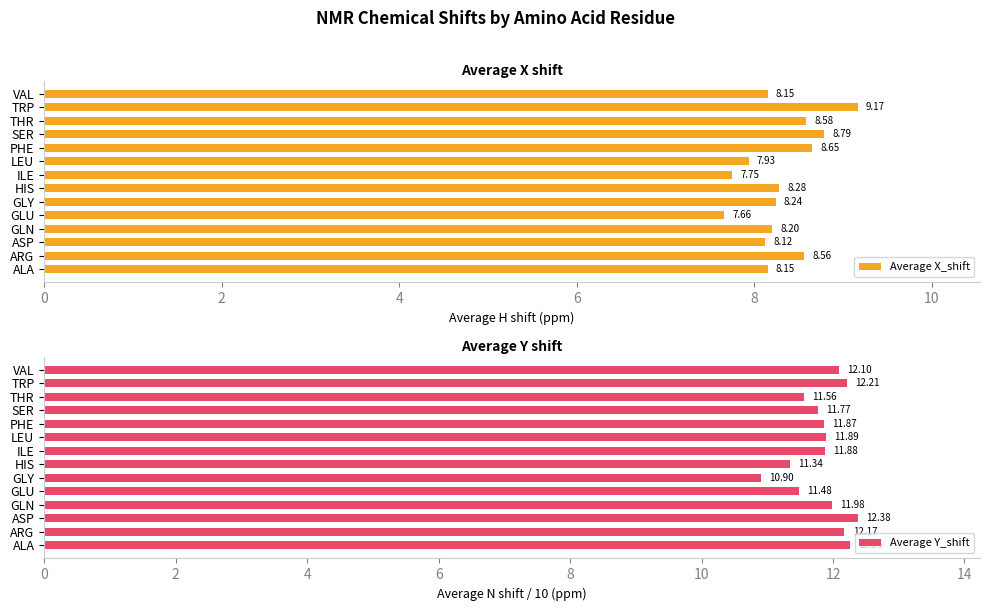

At which label does Average X_shift reach its peak?

TRP